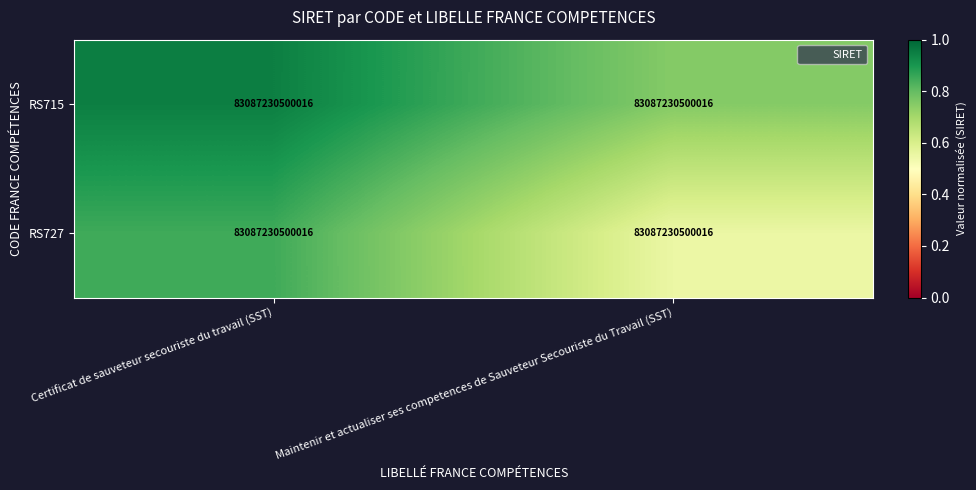

At which category is the sum across all series the highest?

Certificat de sauveteur secouriste du travail (SST)